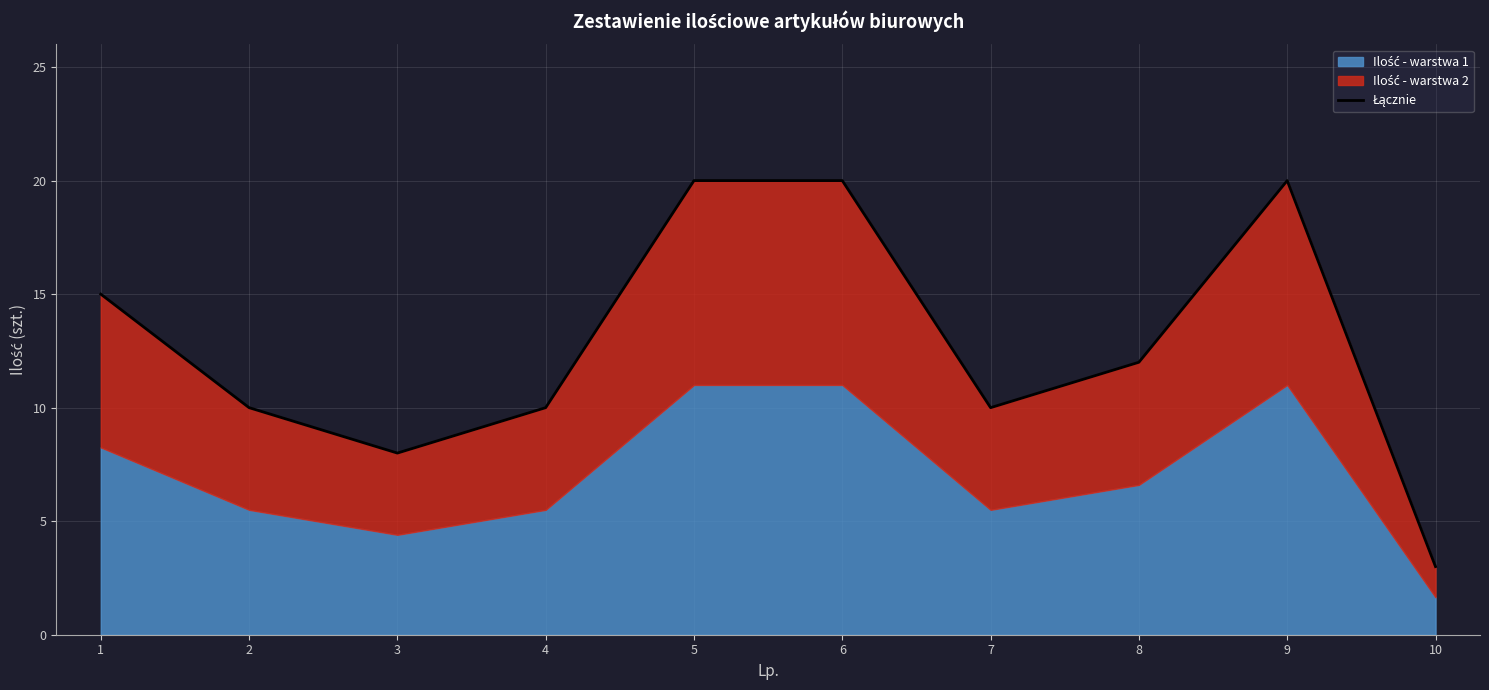

At which category does the chart reach its peak across all series?

5